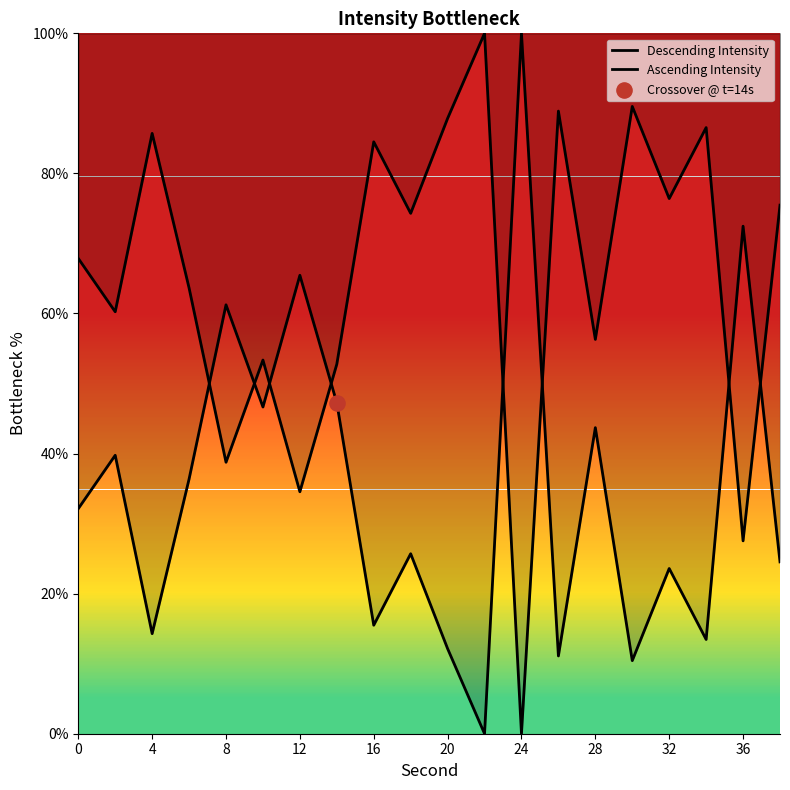

Which series contains the highest Y value?

Descending Intensity